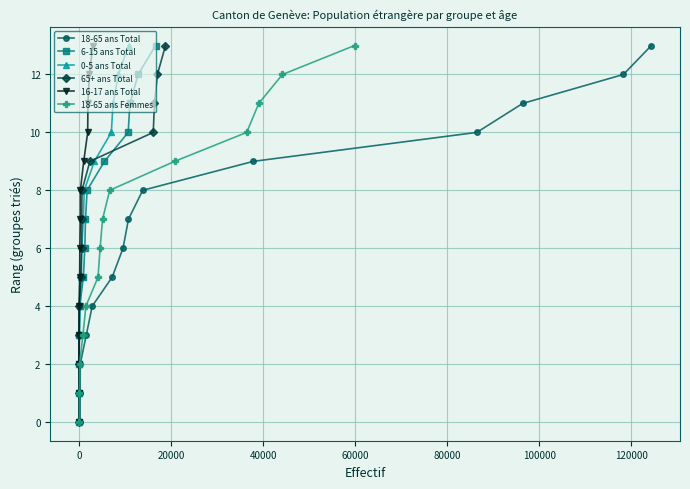

What is the value of the 18-65 ans Total point at the 14th from the left?

13